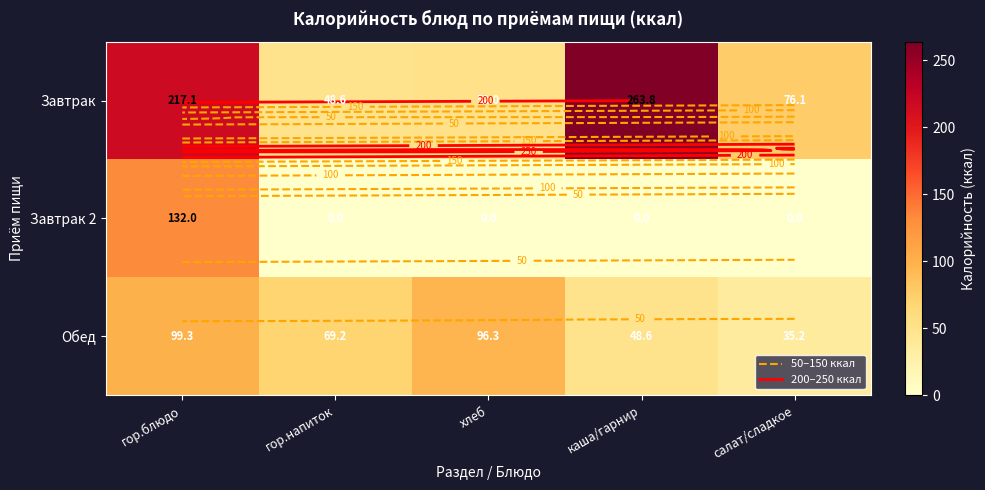

Count the number of data series in this chart.

3